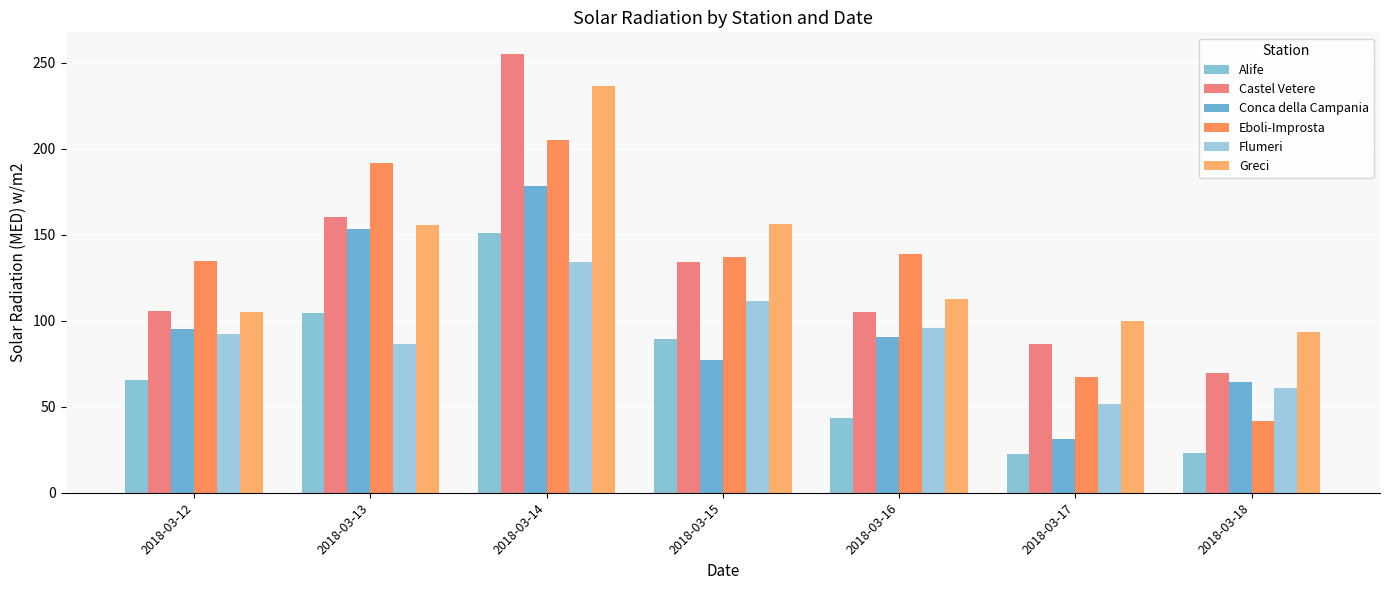

What is the difference between the maximum and minimum values in the Alife series?

128.5